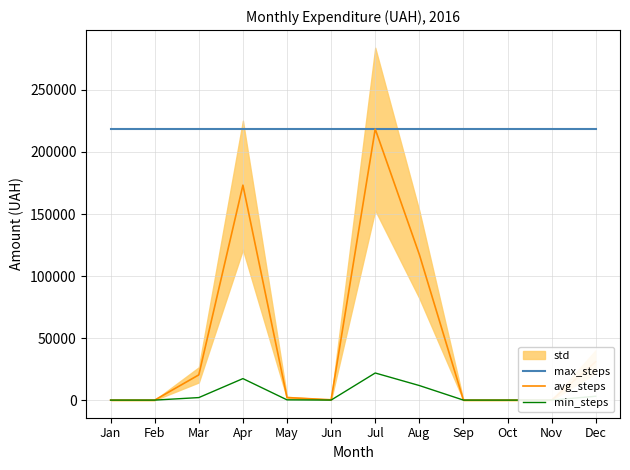

How many data points in min_steps are less than 204?

6